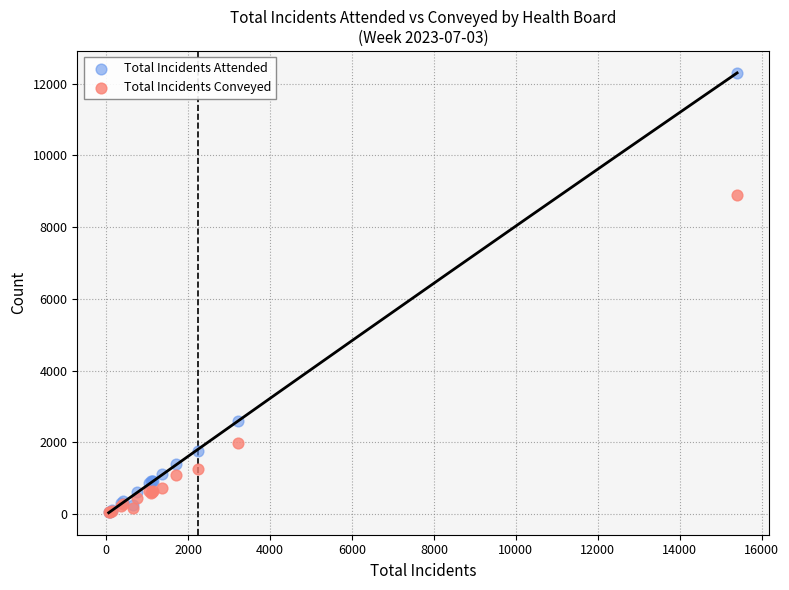

In the Total Incidents Attended series, what Y value is closest to 6178?

2602